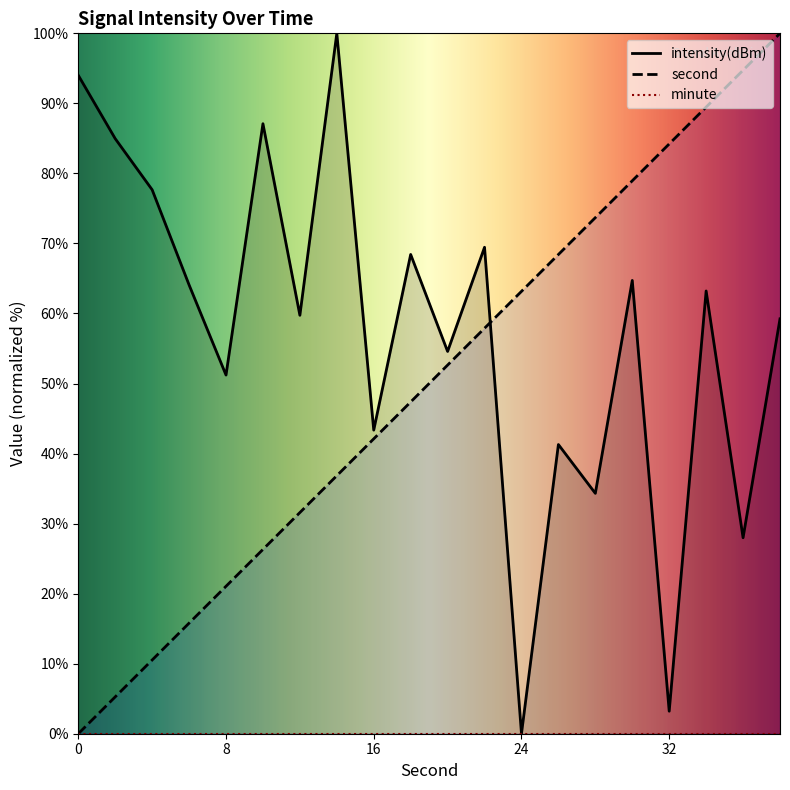

The value of second at 32 is 23.8. True or false?

False